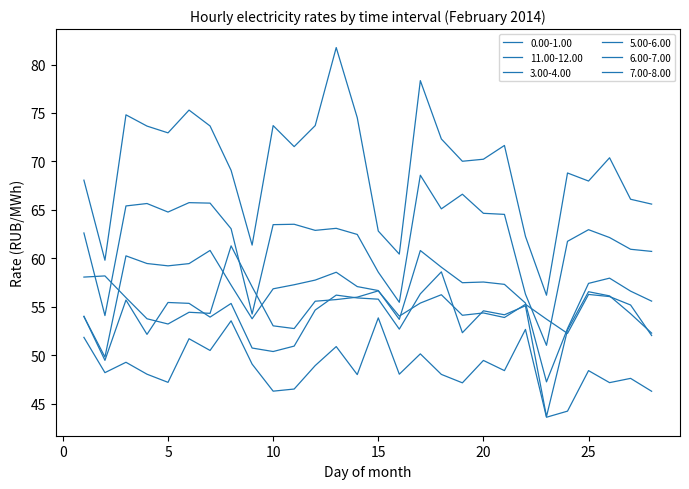

Reading left to right, list all the values displayed in this chart.

0.00-1.00: 58.1	58.2	56.0	53.8	53.2	54.4	54.3	61.3	57.1	53.0	52.8	55.6	55.8	56.0	56.6	54.0	55.4	56.2	54.1	54.4	53.9	55.3	53.7	52.3	56.3	56.1	55.2	52.0
11.00-12.00: 68.1	59.8	74.8	73.7	73.0	75.3	73.7	69.1	61.4	73.7	71.5	73.7	81.8	74.5	62.8	60.4	78.3	72.3	70.0	70.2	71.7	62.3	56.2	68.8	68.0	70.4	66.1	65.6
3.00-4.00: 51.9	48.2	49.3	48.0	47.2	51.7	50.5	53.6	49.1	46.3	46.5	48.9	50.9	48.0	53.9	48.0	50.1	48.0	47.2	49.5	48.4	52.7	43.6	44.2	48.4	47.2	47.6	46.3
5.00-6.00: 54.0	49.5	55.7	52.2	55.5	55.4	53.9	55.4	50.8	50.4	51.0	54.7	56.2	55.9	55.8	52.7	56.3	58.6	52.3	54.6	54.2	55.1	43.7	52.6	56.6	56.1	54.3	52.3
6.00-7.00: 54.0	49.8	60.3	59.5	59.2	59.5	60.8	57.2	53.8	56.9	57.3	57.8	58.6	57.1	56.7	53.7	60.8	59.1	57.5	57.6	57.3	55.4	47.3	52.8	57.4	58.0	56.6	55.6
7.00-8.00: 62.6	54.1	65.4	65.7	64.8	65.8	65.7	63.1	54.3	63.5	63.5	62.9	63.1	62.5	58.6	55.5	68.6	65.1	66.6	64.7	64.5	56.3	51.0	61.8	63.0	62.1	60.9	60.7